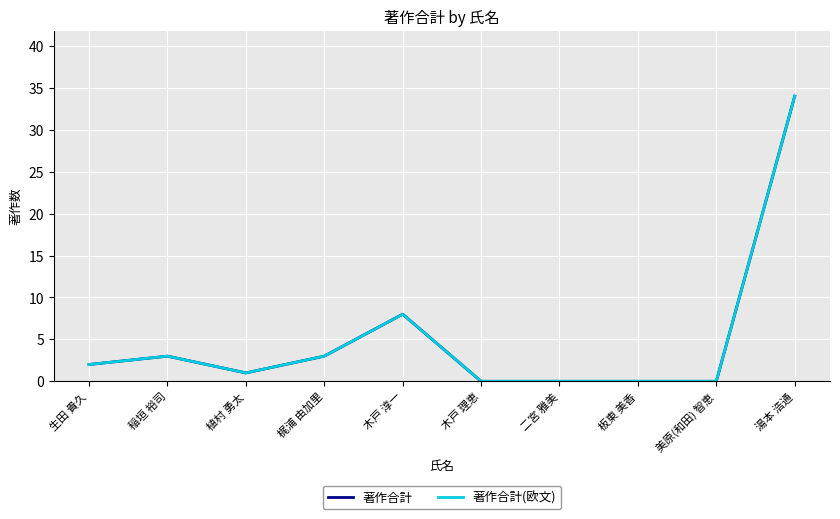

How many interior local valleys does the 著作合計(欧文) series have?

1